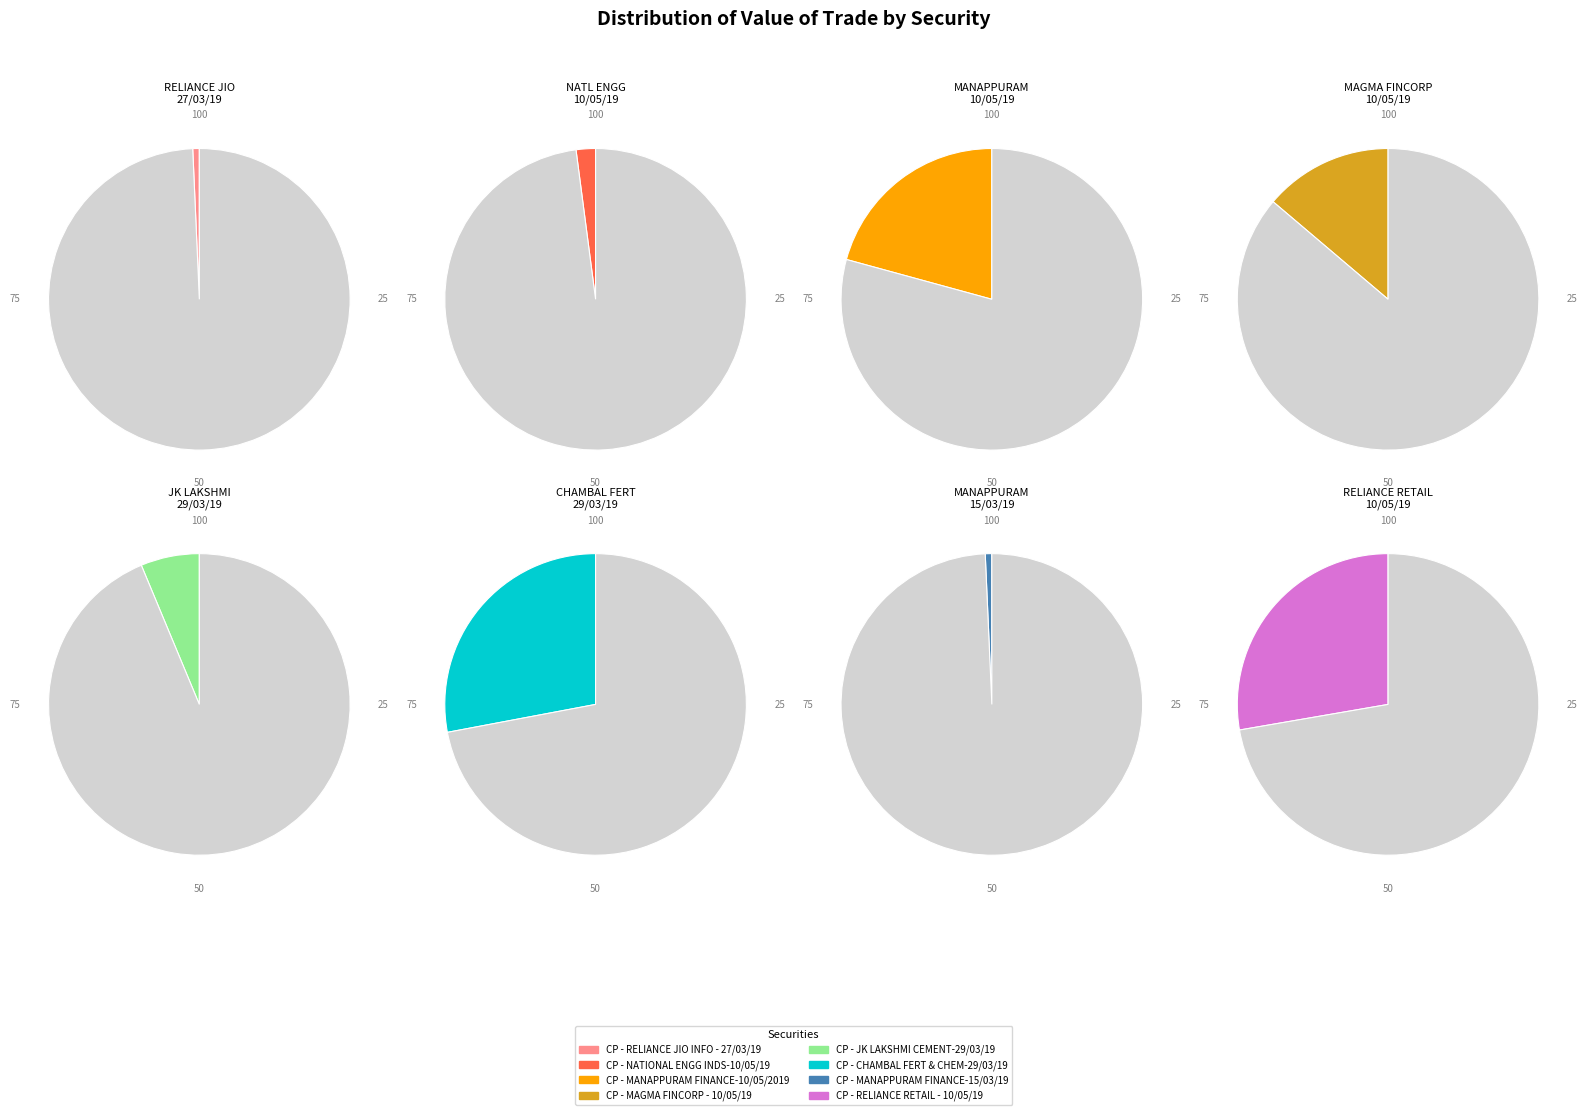

To the nearest percent, what percentage of the pie is CP - JK LAKSHMI CEMENT-29/03/19?

6%